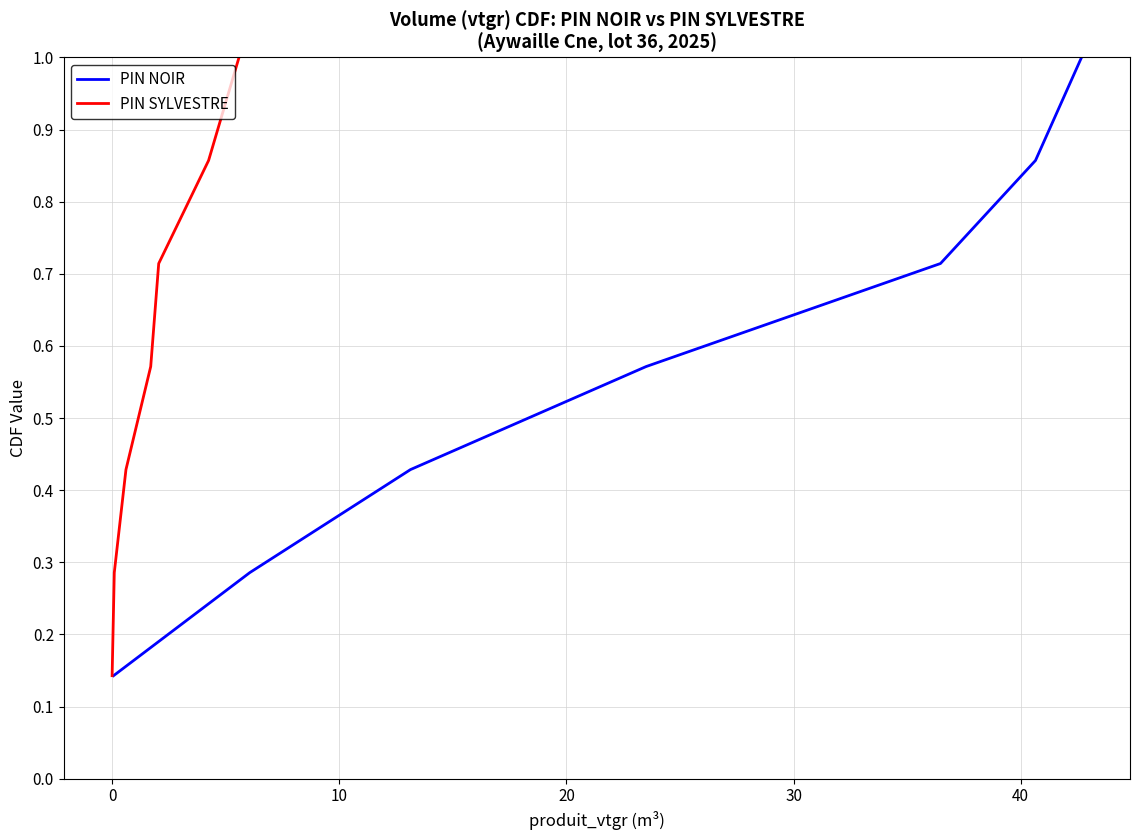

What is the difference between the maximum and second lowest values in the PIN SYLVESTRE series?

0.7